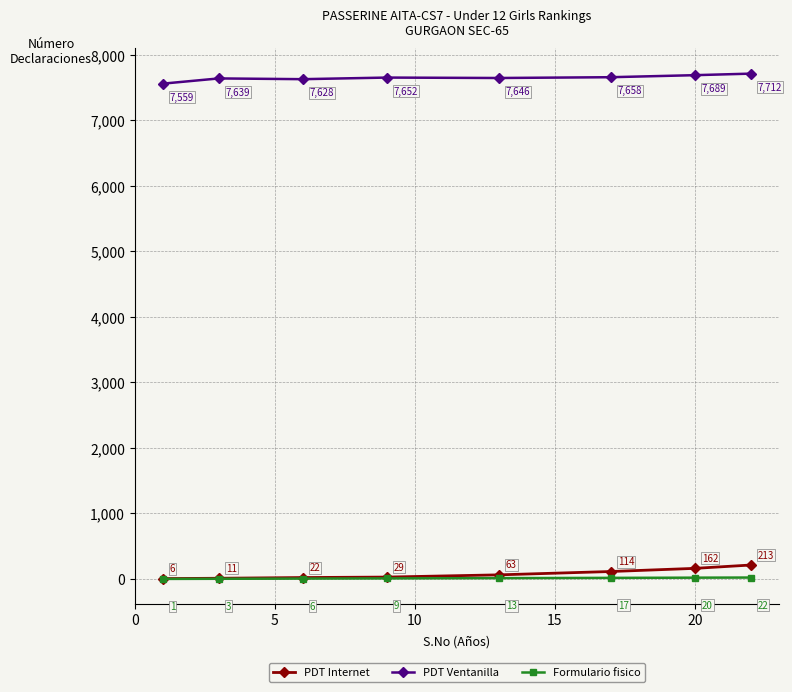

How many series are shown in this chart?

3